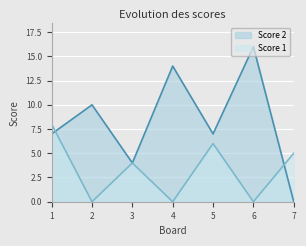

In Score 1, how many points are lower than both neighbors (excluding endpoints)?

3